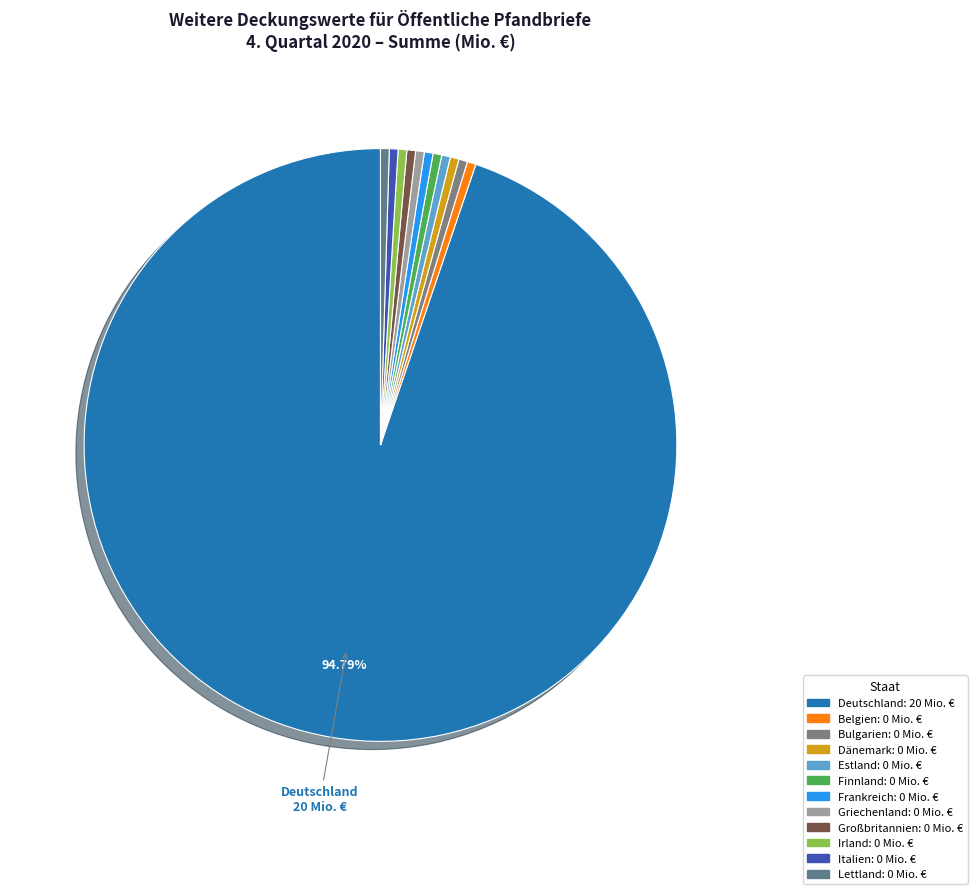

Is it true that Belgien is 0% of the pie?

True